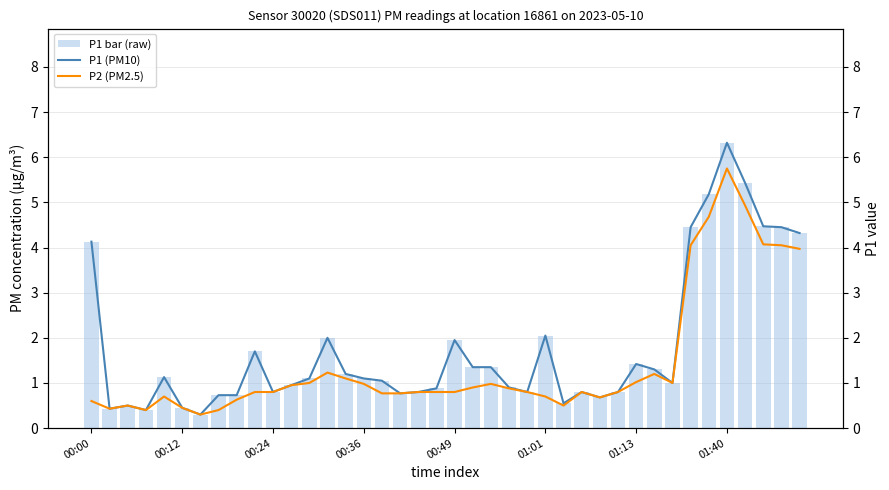

What is the value of the P2 (PM2.5) bar at the 28th from the left?

0.8